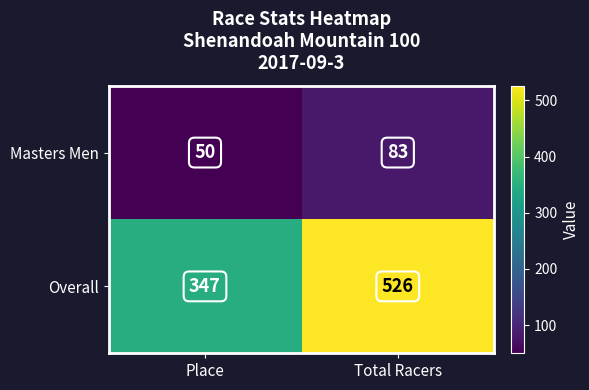

Which series has the largest total across all categories?

Overall